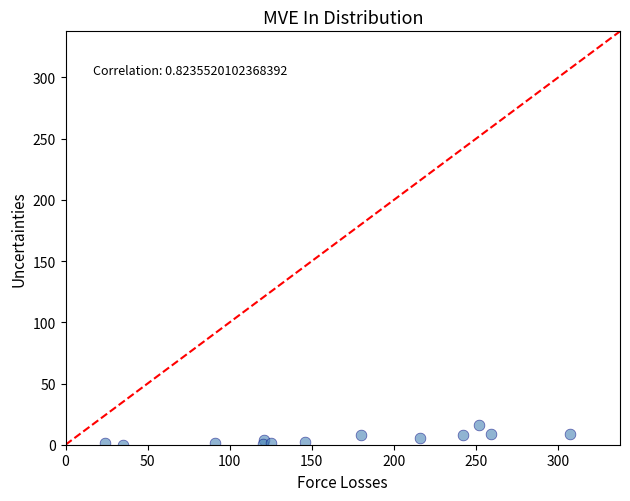

What is the range of Y values (max minus min)?

16.1